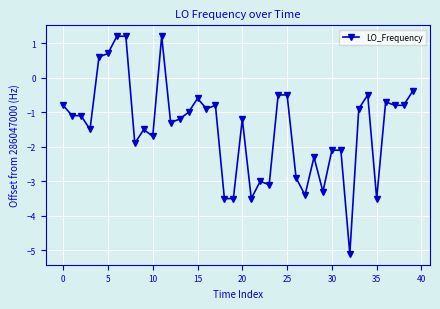

True or false: the data has more than 0 interior local peaks.

True